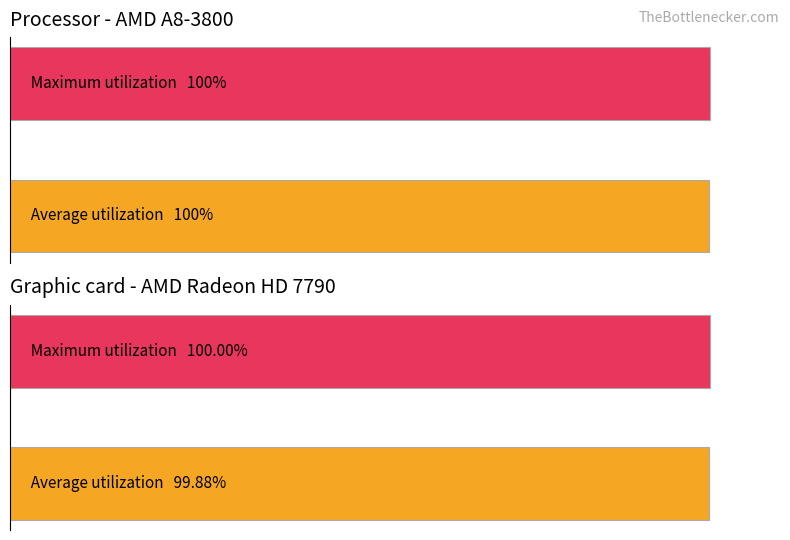

What are all the series names shown in the legend?

Average utilization, Maximum utilization